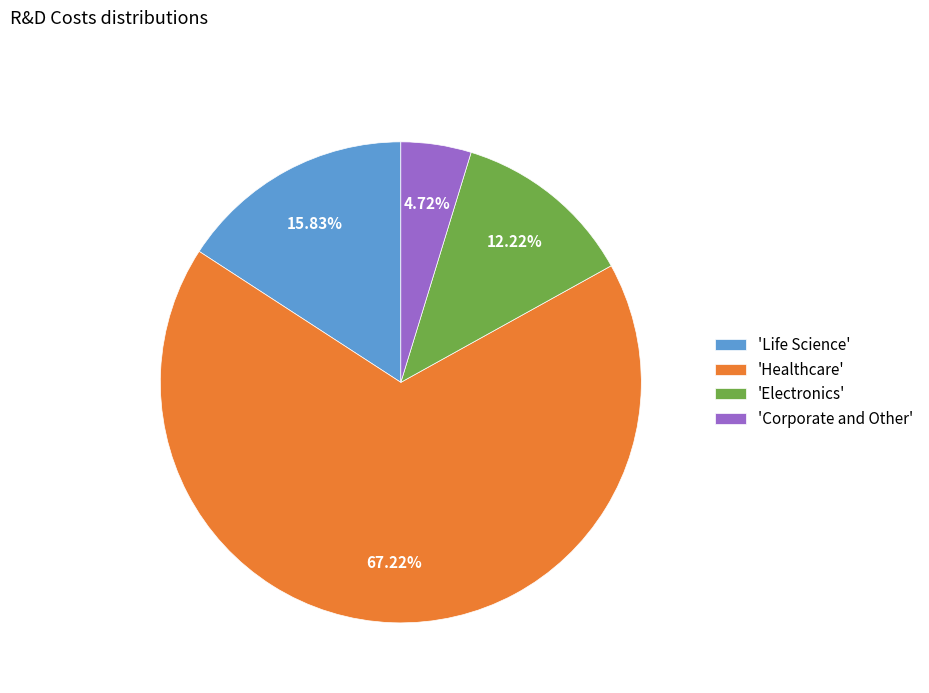

Rank the categories by value from highest to lowest.

'Healthcare', 'Life Science', 'Electronics', 'Corporate and Other'